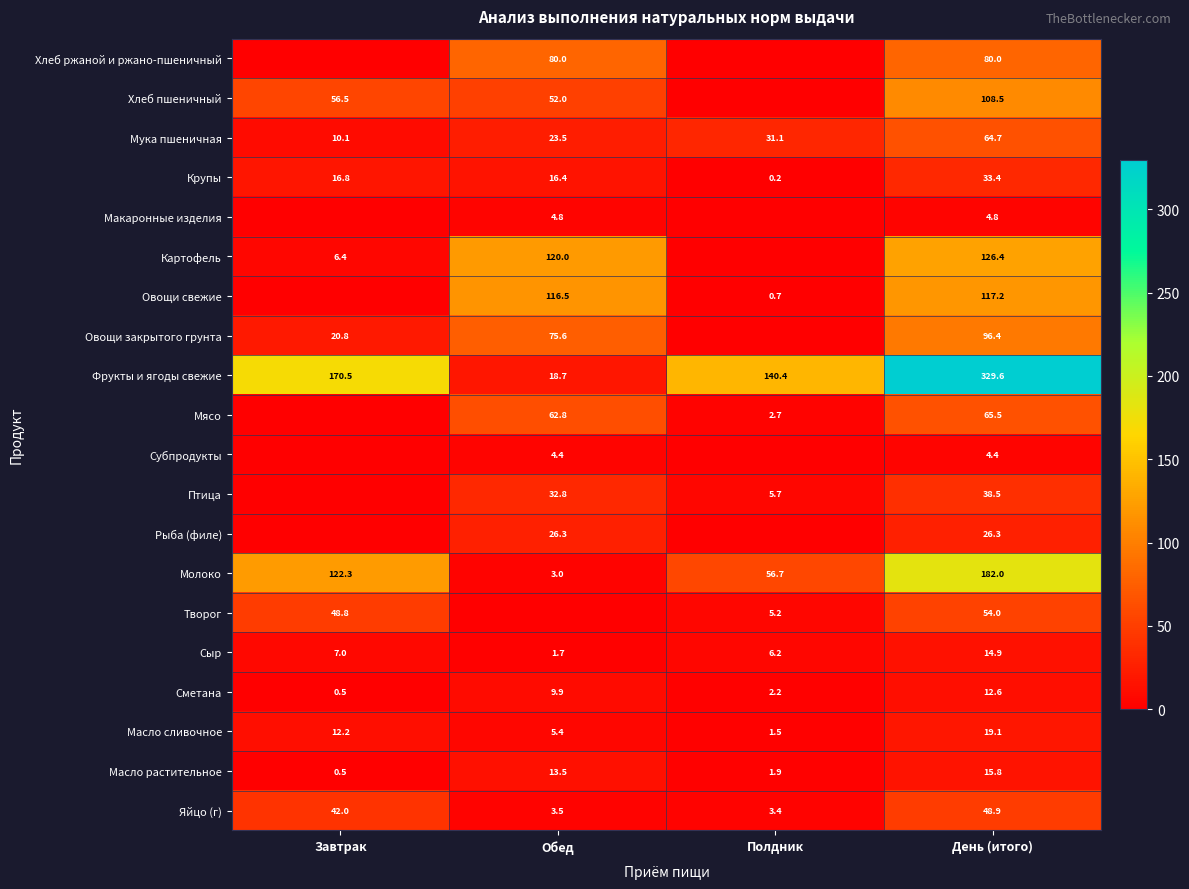

At which category does the chart reach its minimum across all series?

Завтрак